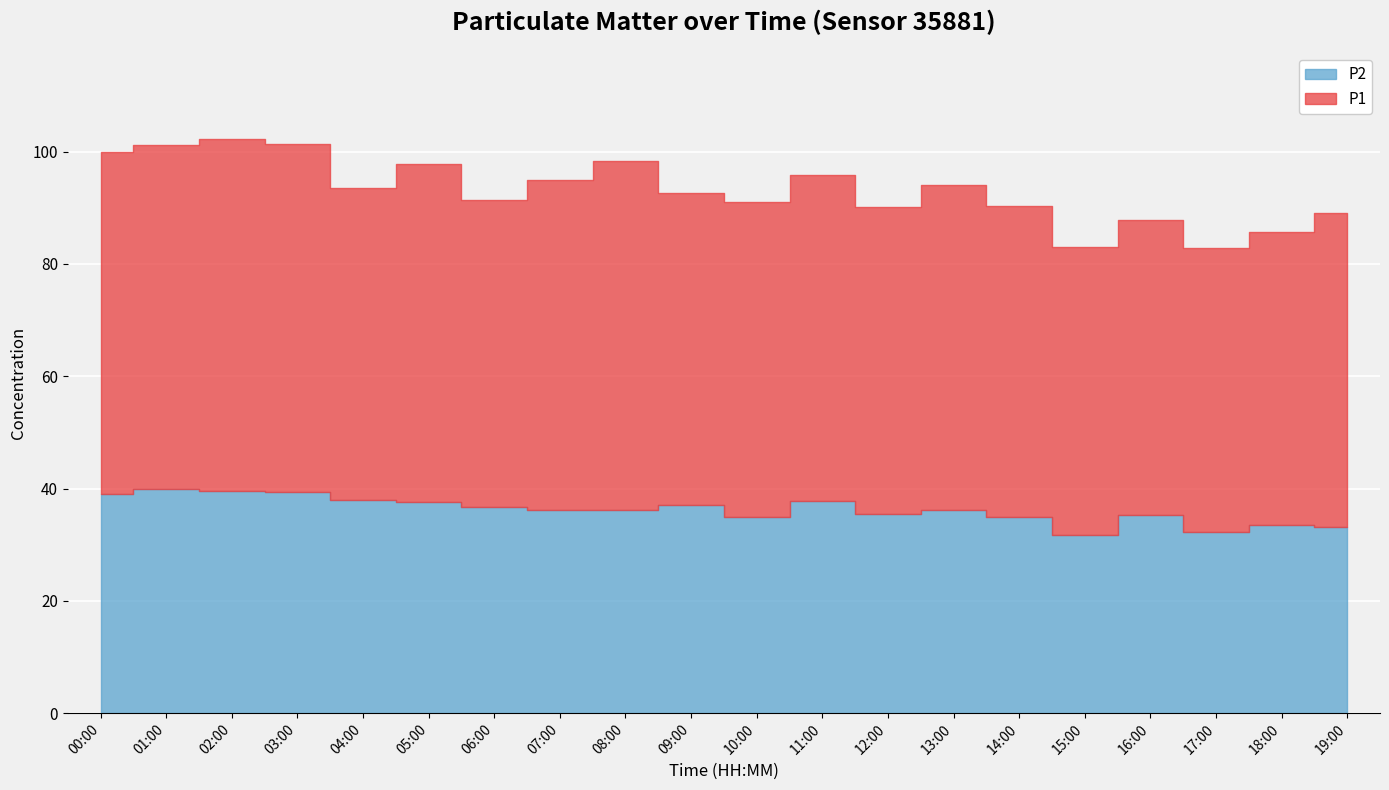

Where is P2 nearest to the value 35?

14:00